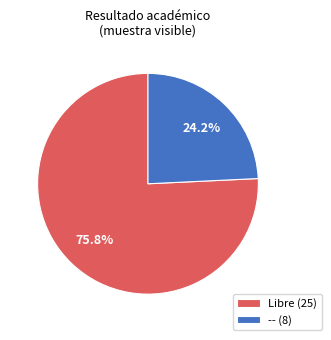

Does any single category account for the majority?

Yes